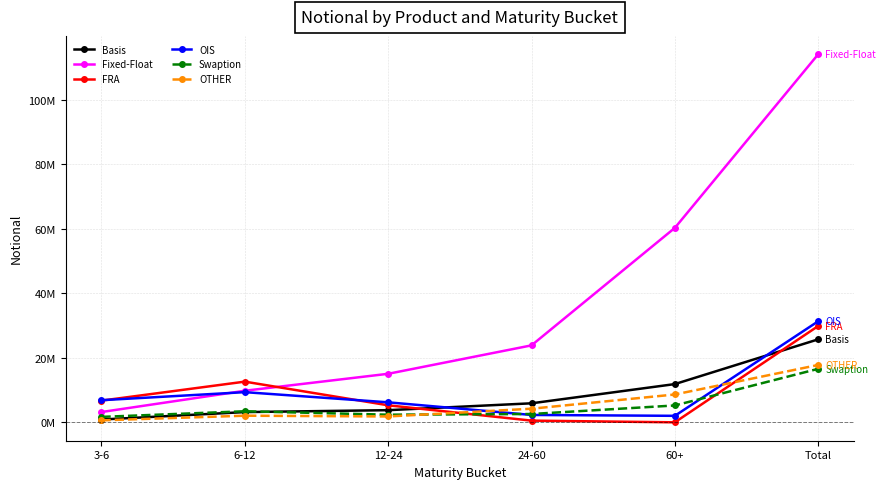

True or false: Swaption and Fixed-Float cross at least once.

False